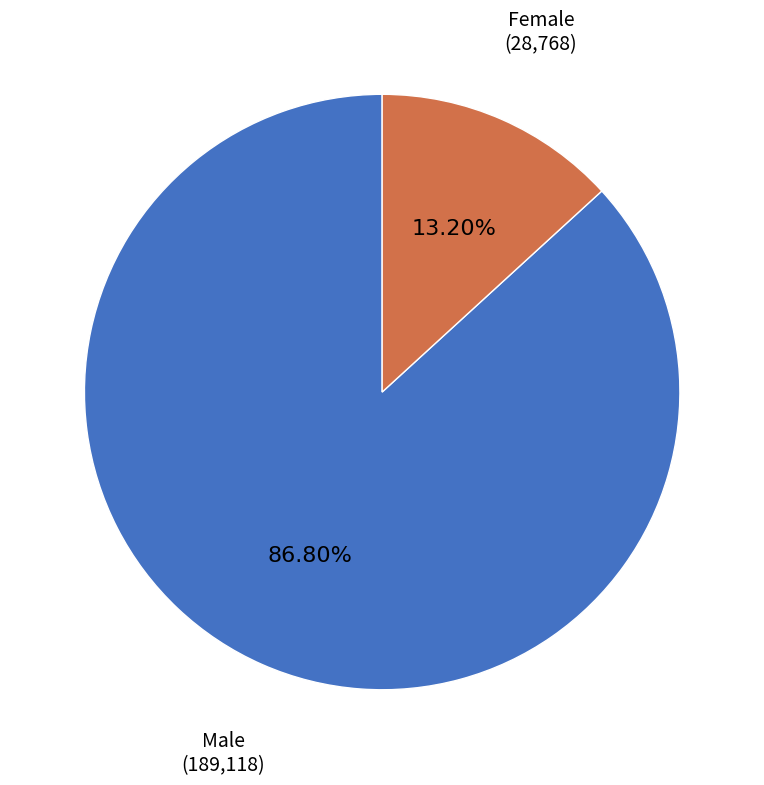

To the nearest percent, what is the difference between the largest and smallest slice percentages?

74%